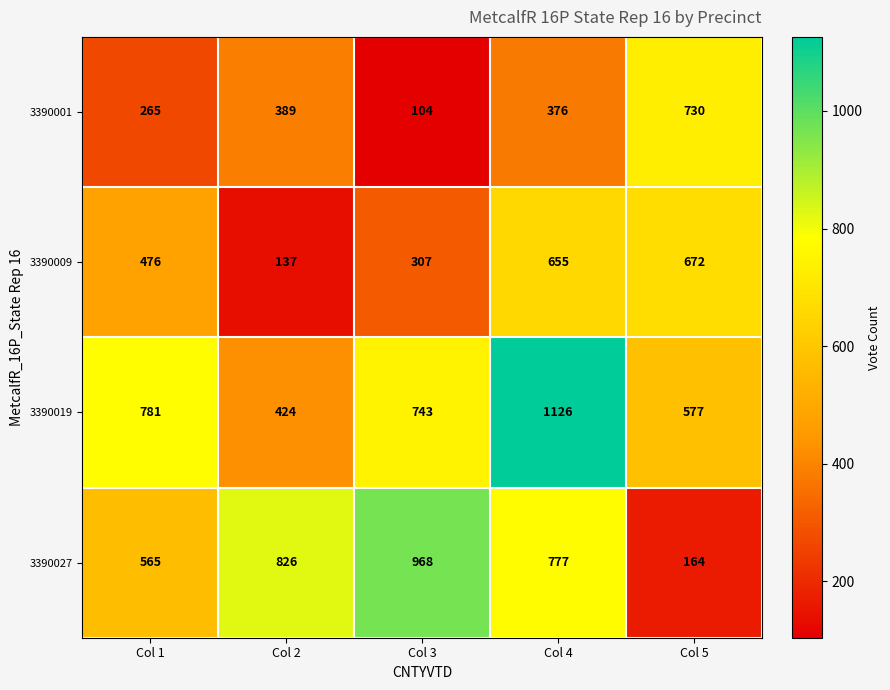

True or false: 3390001 has a value of 265 at Col 1.

True